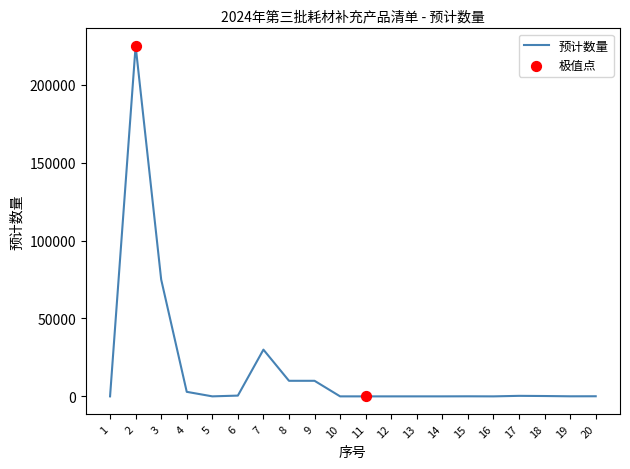

What is the difference between the maximum and minimum values?

224996